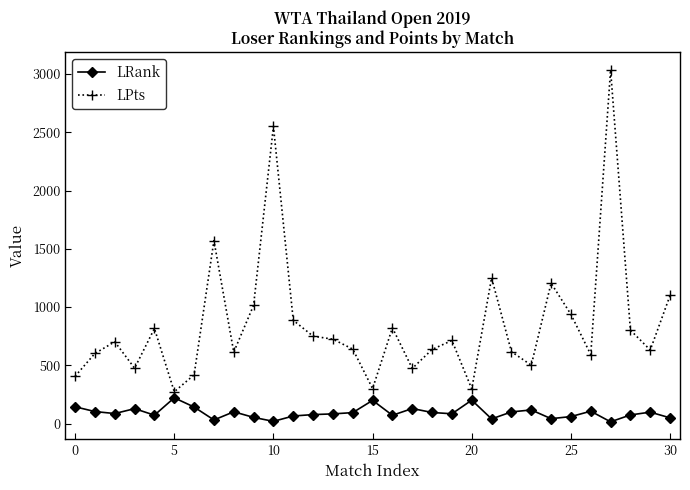

What is the greatest value displayed?

3035